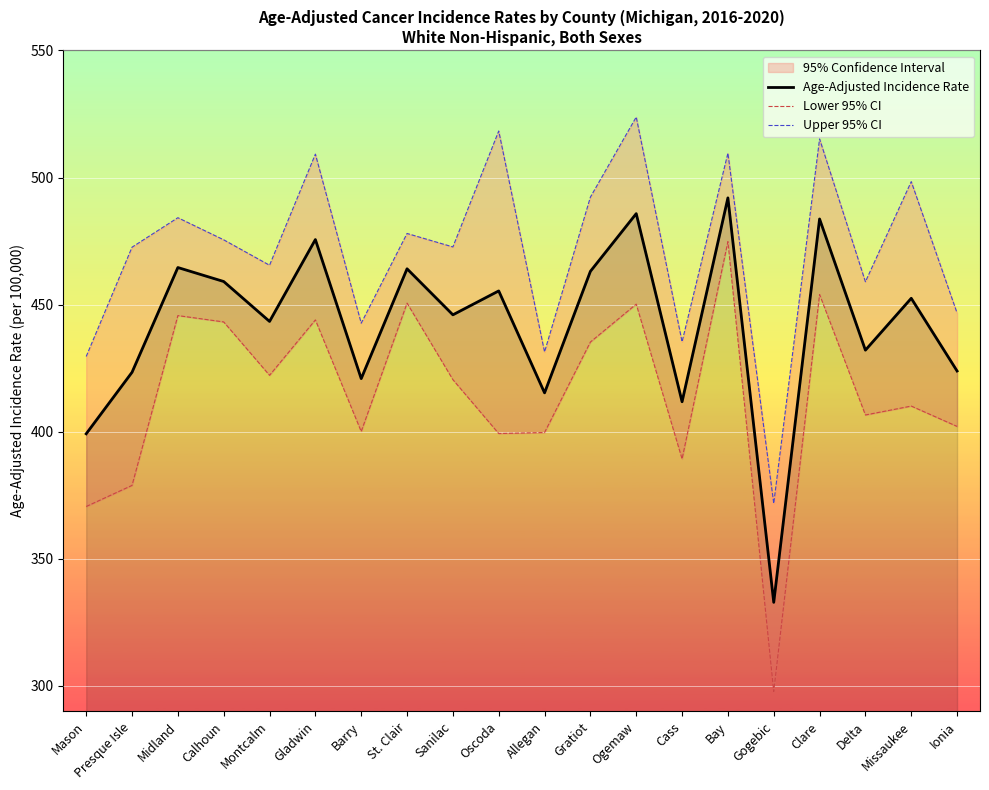

What is the maximum value for Upper 95% CI?

523.8